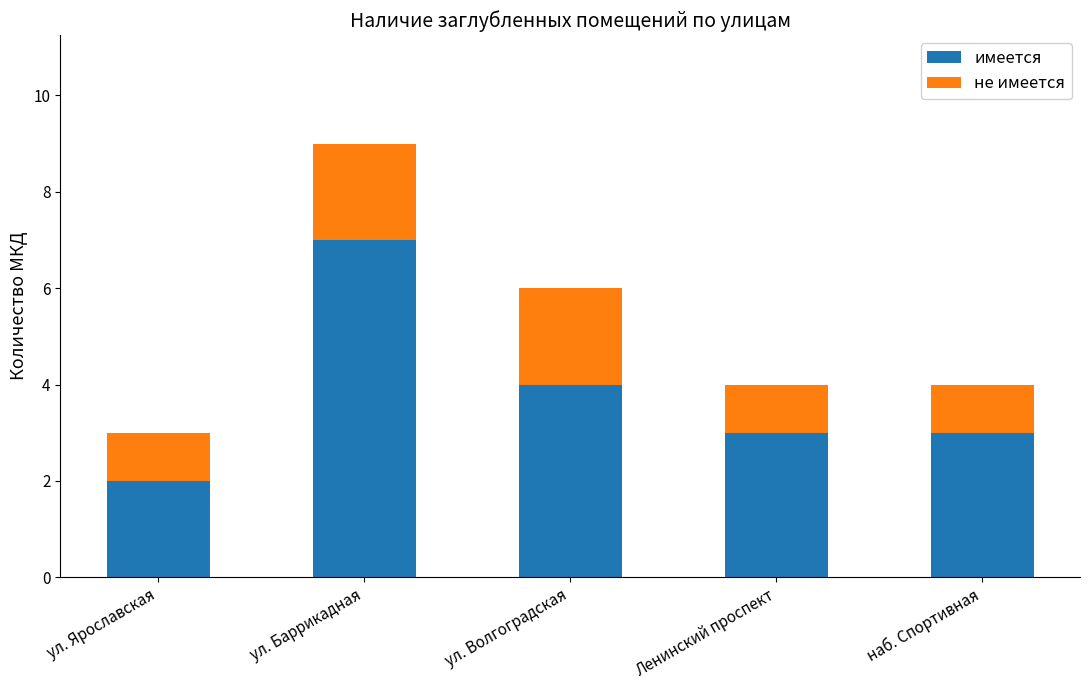

How many bars are there in total?

5